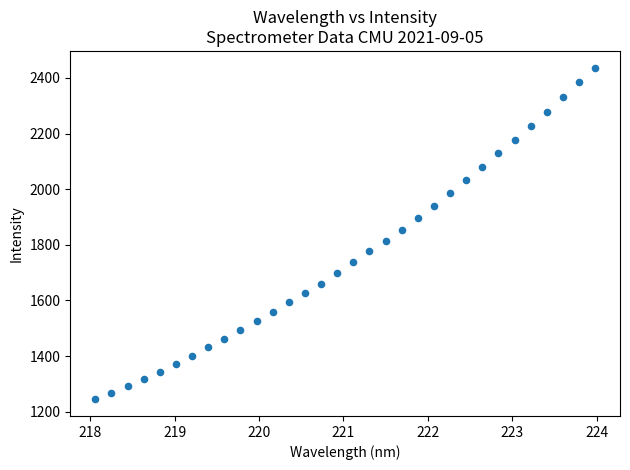

What is the range of Y values (max minus min)?

1193.2